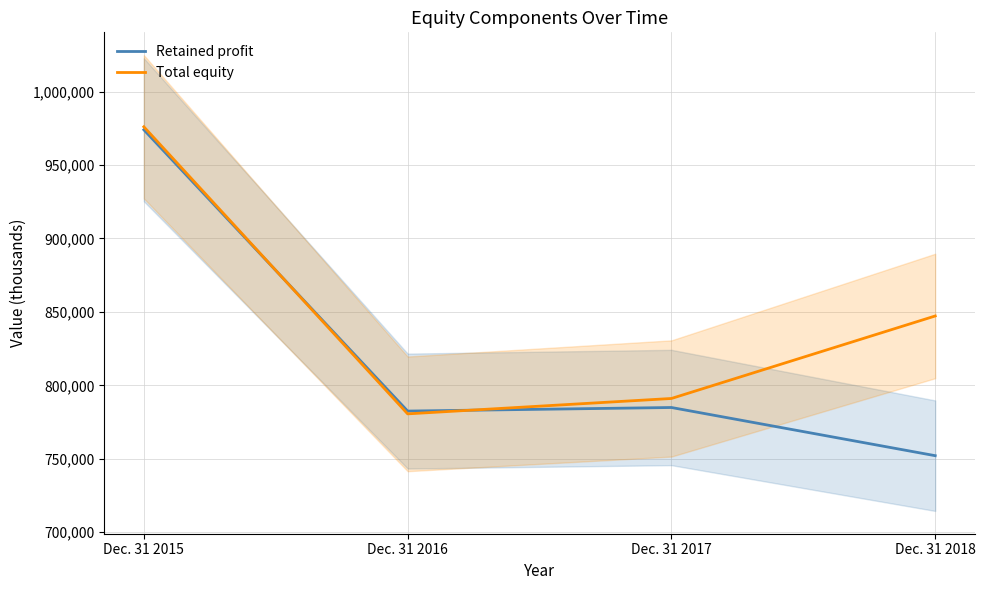

At how many categories does at least one series exceed 752845?

4